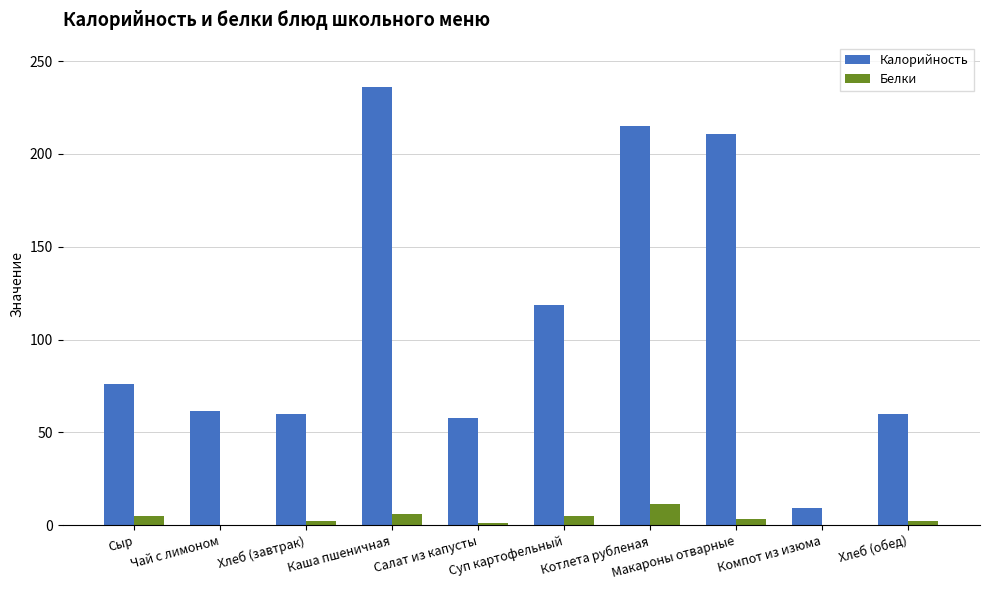

What are all the series names shown in the legend?

Калорийность, Белки